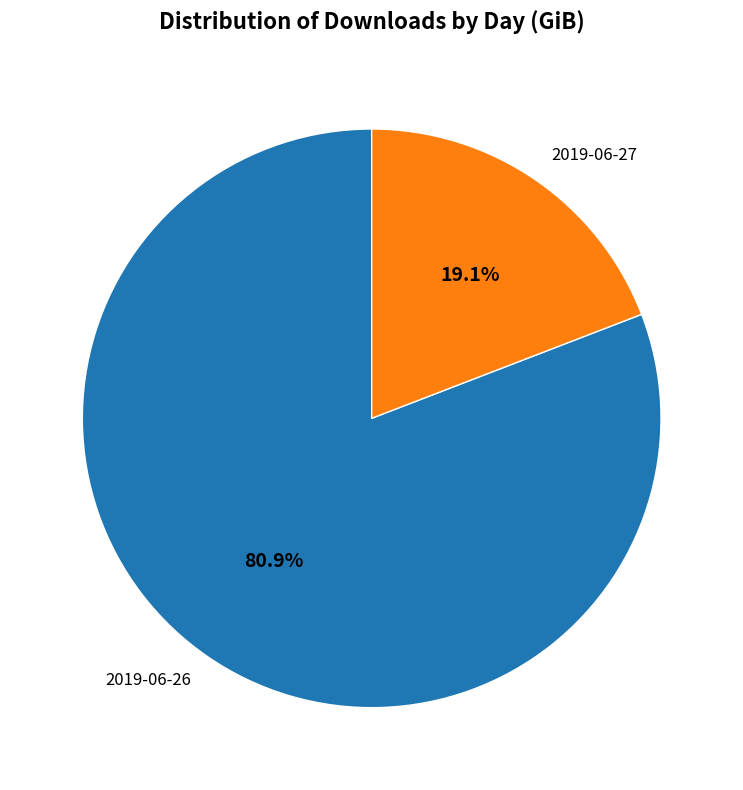

Does 2019-06-27 account for over 50% of the chart?

No